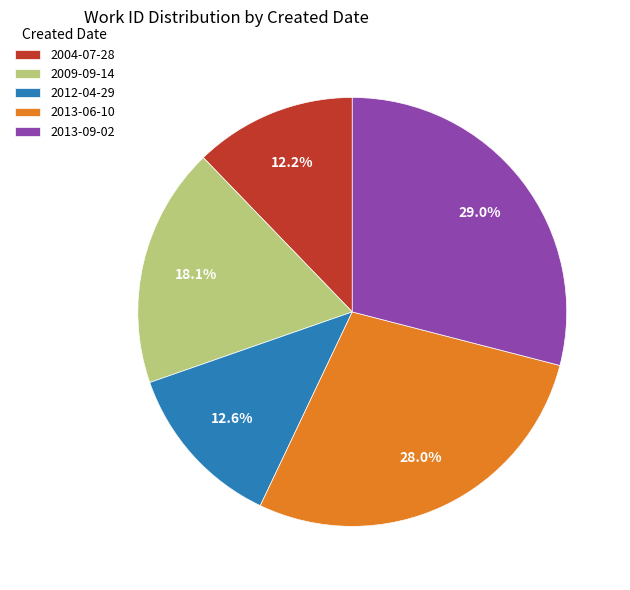

True or false: 2012-04-29 accounts for 13% of the total.

True